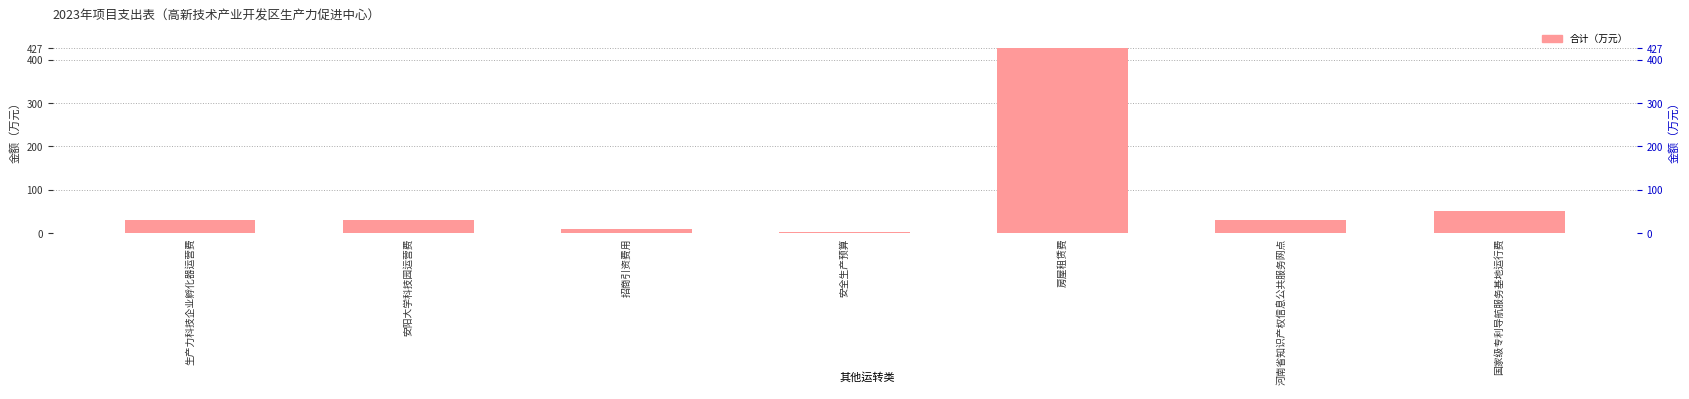

Are the bars grouped side by side (vs. stacked)?

No